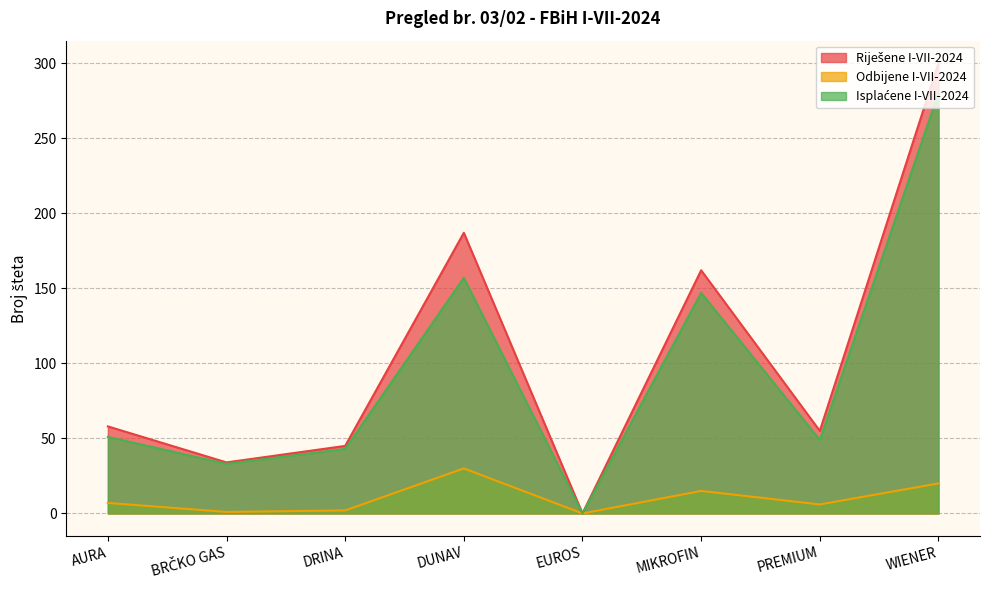

How many data points in Isplaćene I-VII-2024 are less than 51?

4